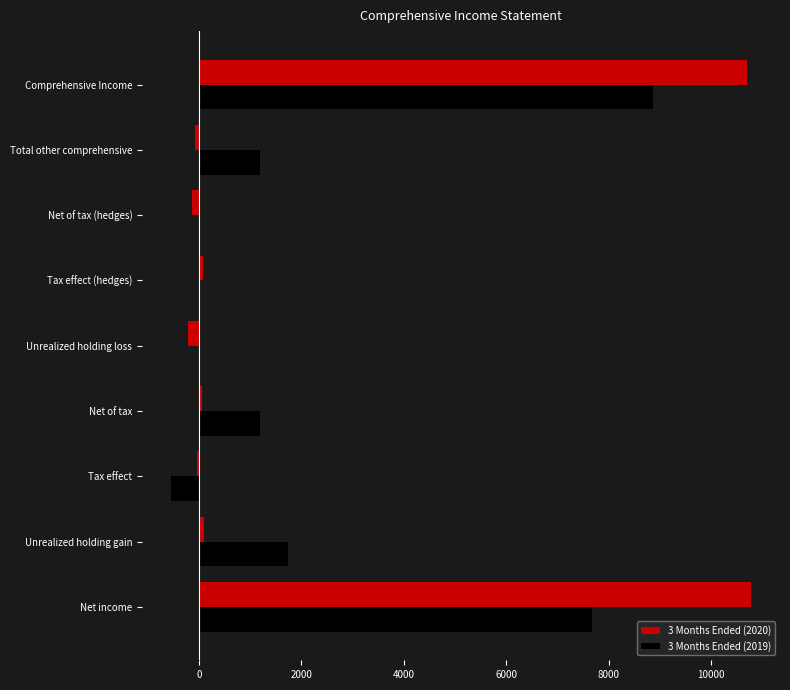

Is it true that 3 Months Ended (2020) equals 10698 at Comprehensive Income?

True